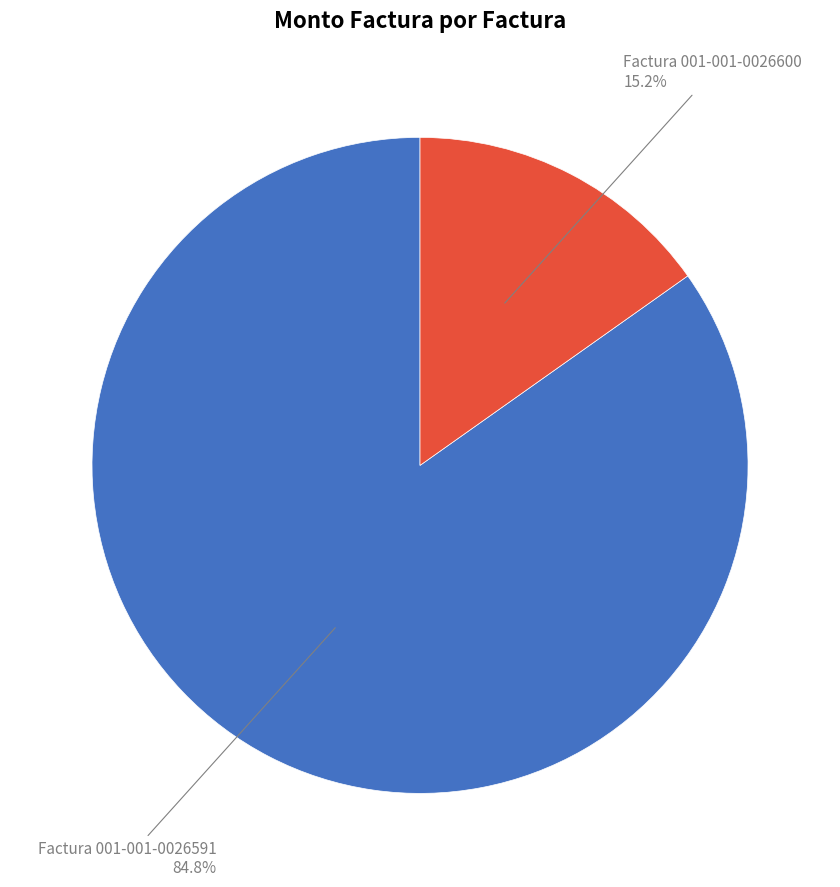

Is there a majority slice in this chart?

Yes